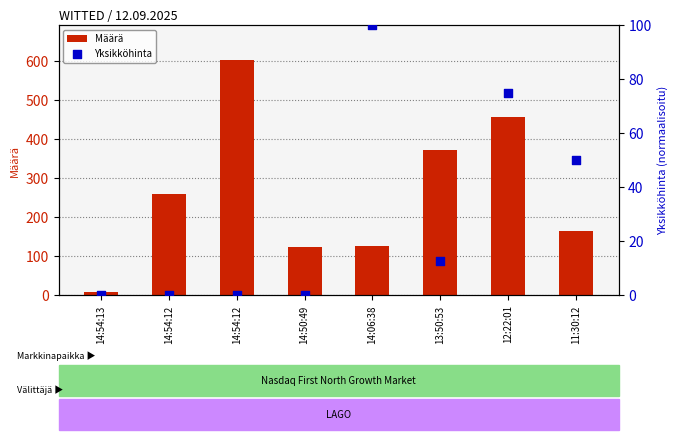

What is the total value across all series at 14:50:49?

124.0